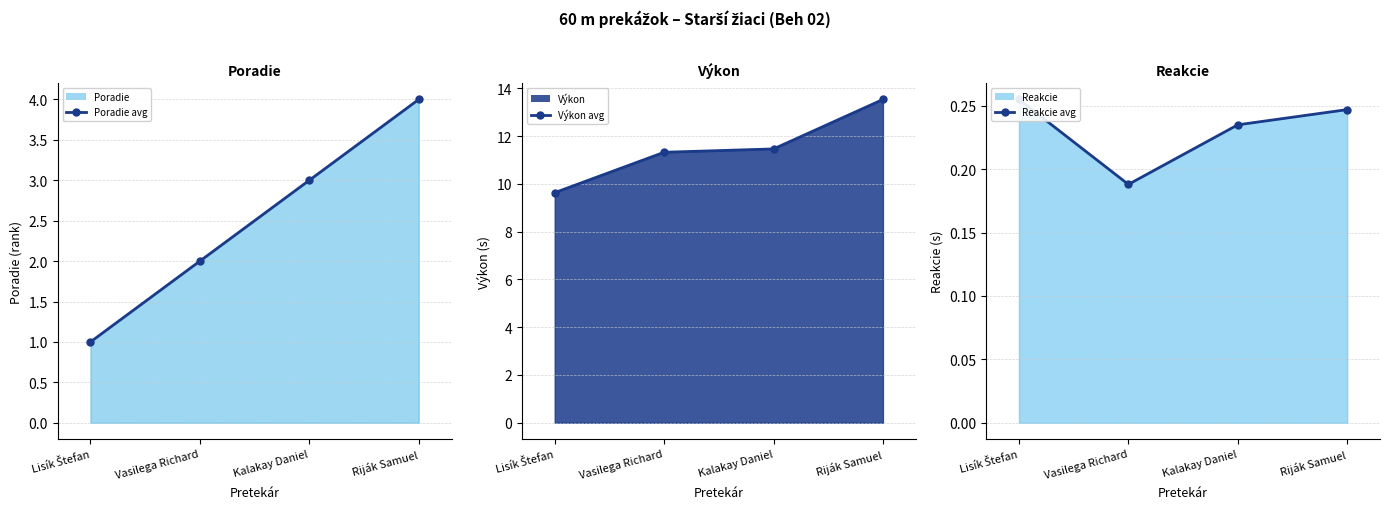

What is the minimum value for Poradie (line)?

1.0